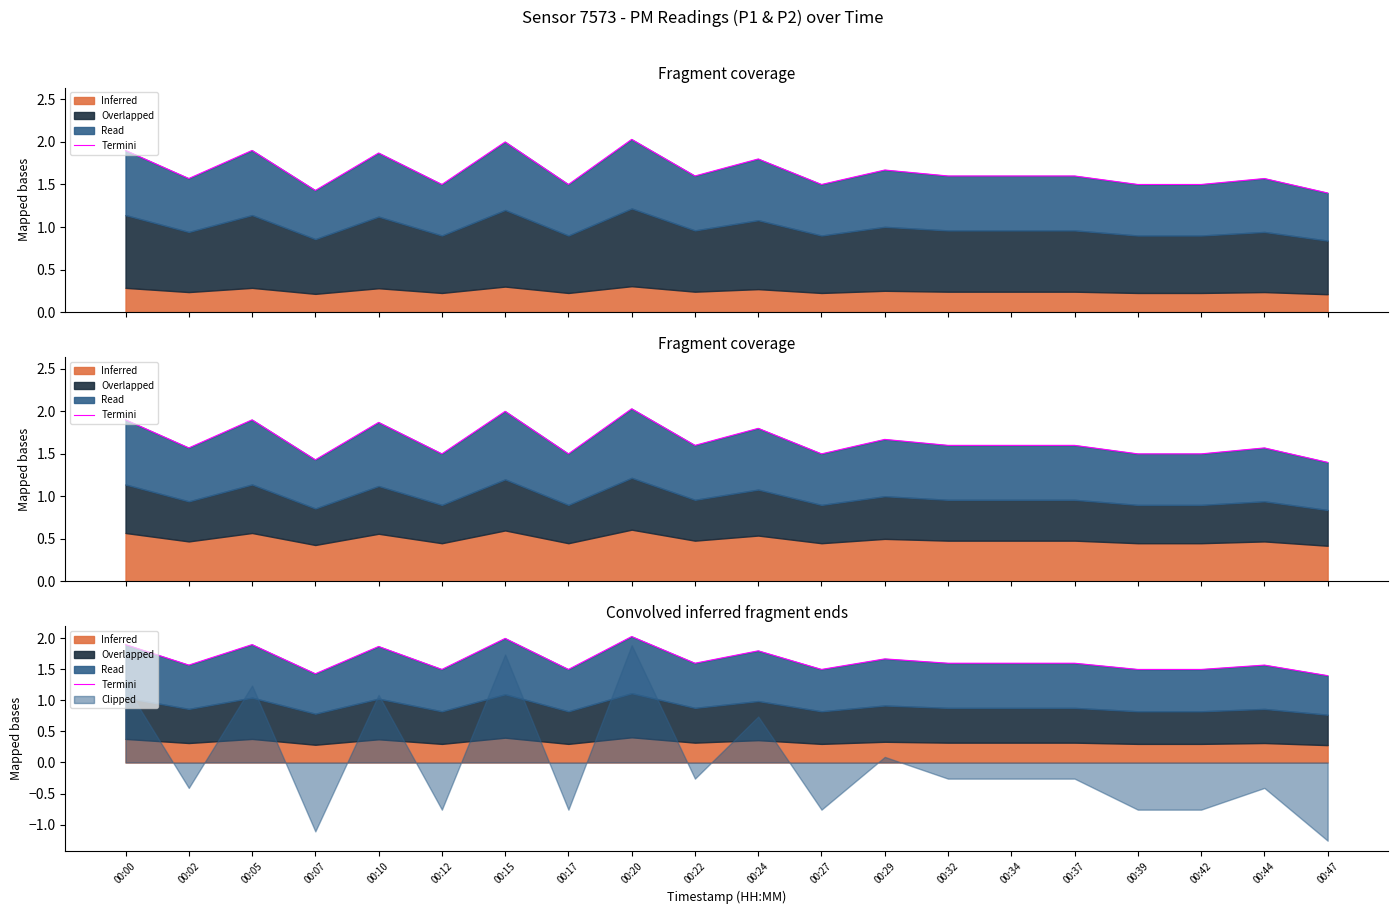

What is the value of the 17th point from the left?

1.5